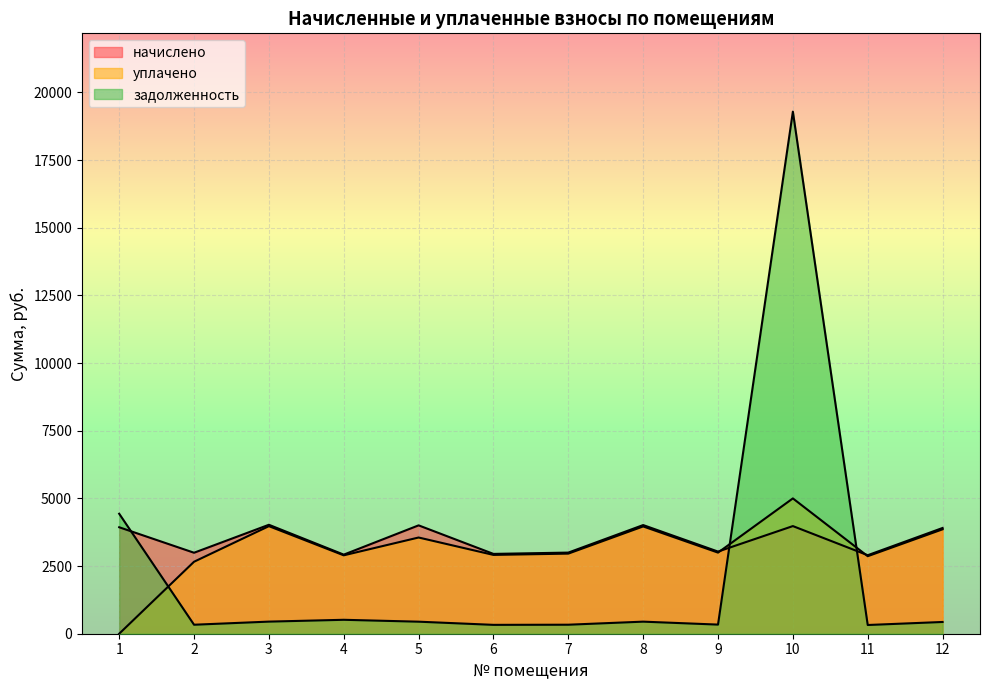

At 10, list the series in order from smallest to largest.

начислено, уплачено, задолженность